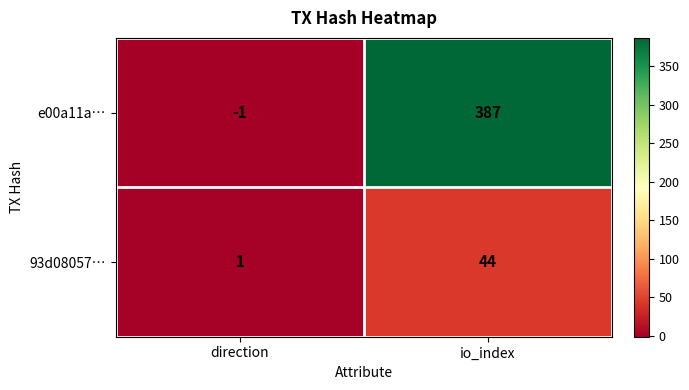

Read the e00a11a… value at io_index.

387